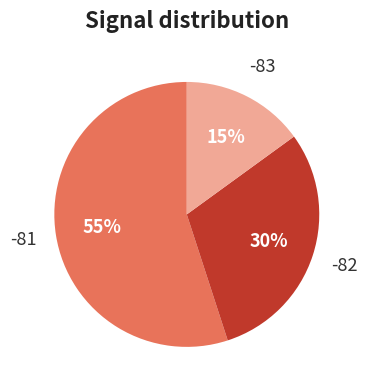

Combined, do -82 and -83 account for over 50%?

No